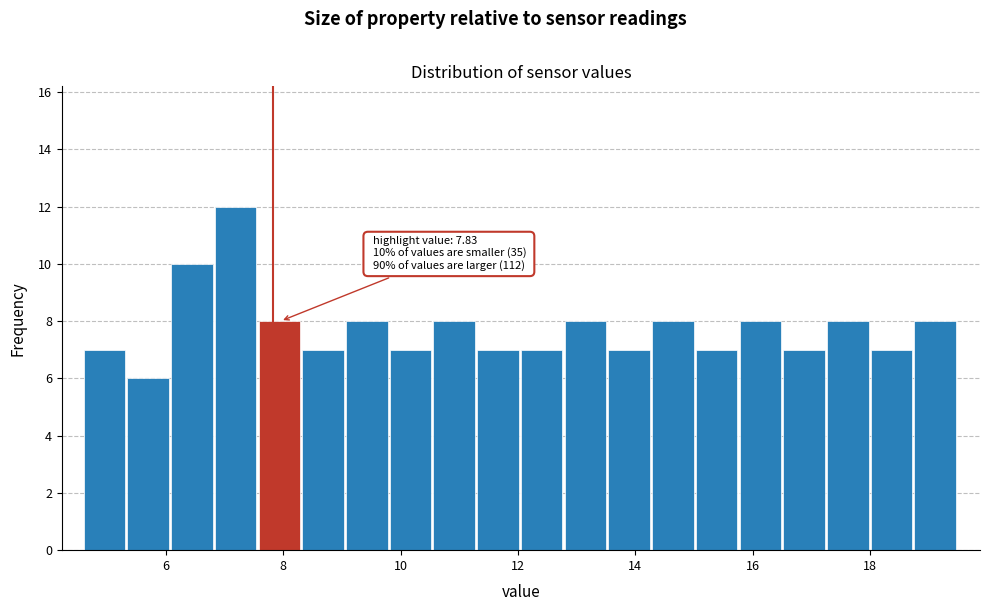

Read against the x-axis, roughly where is the centre of the tallest bar?

7.2